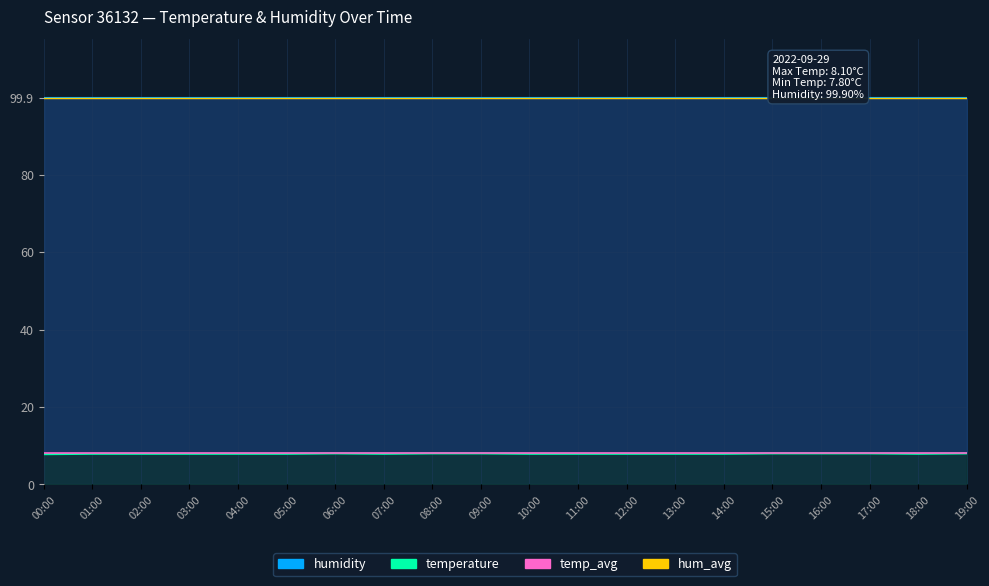

At which label is temperature closest to 7?

00:00